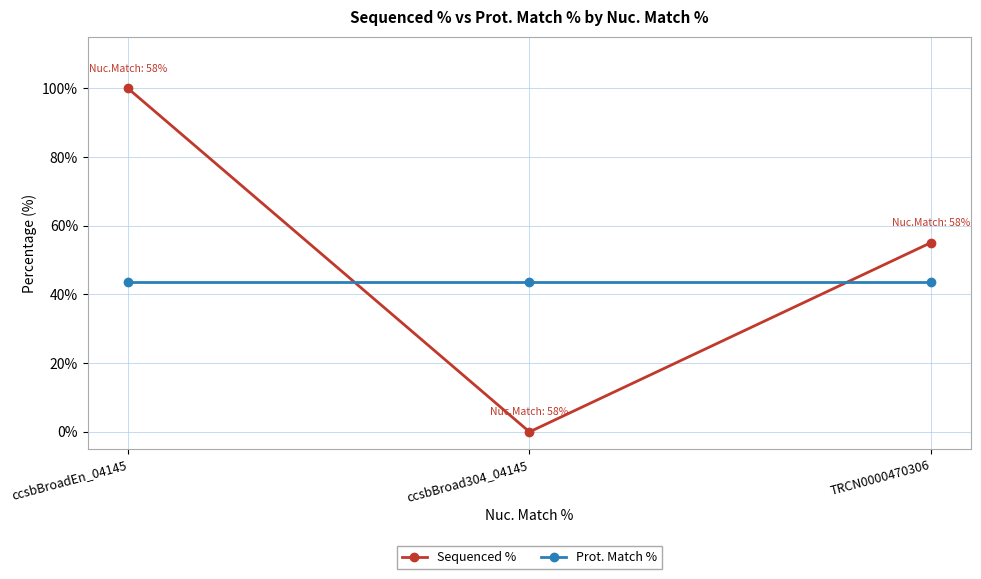

What are all the series names shown in the legend?

Sequenced %, Prot. Match %